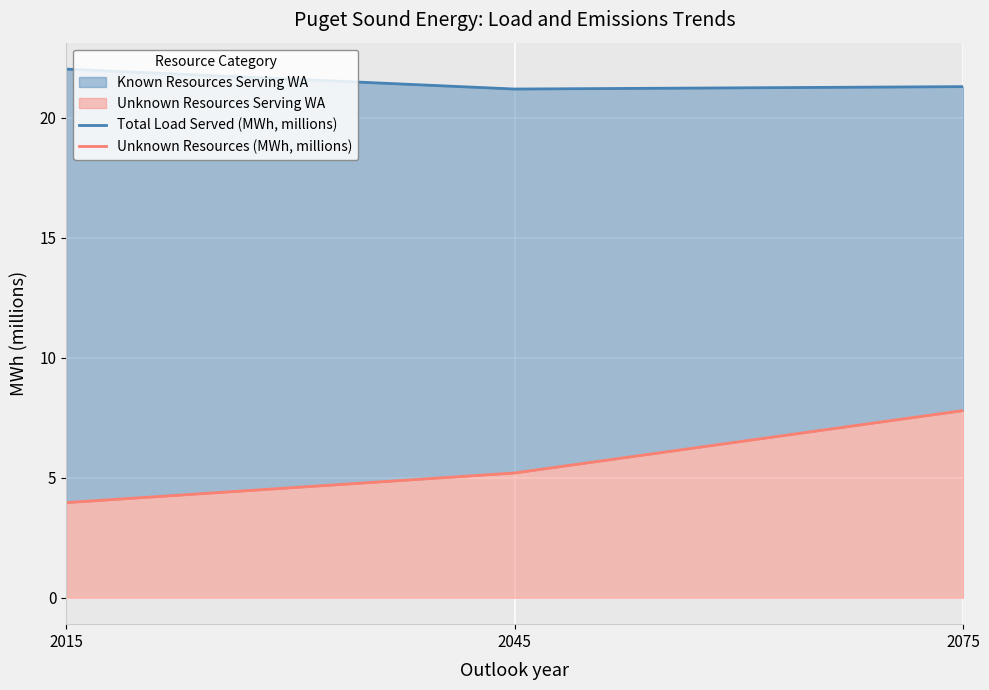

What is the sum of all Unknown Resources (MWh, millions) values?

17.0